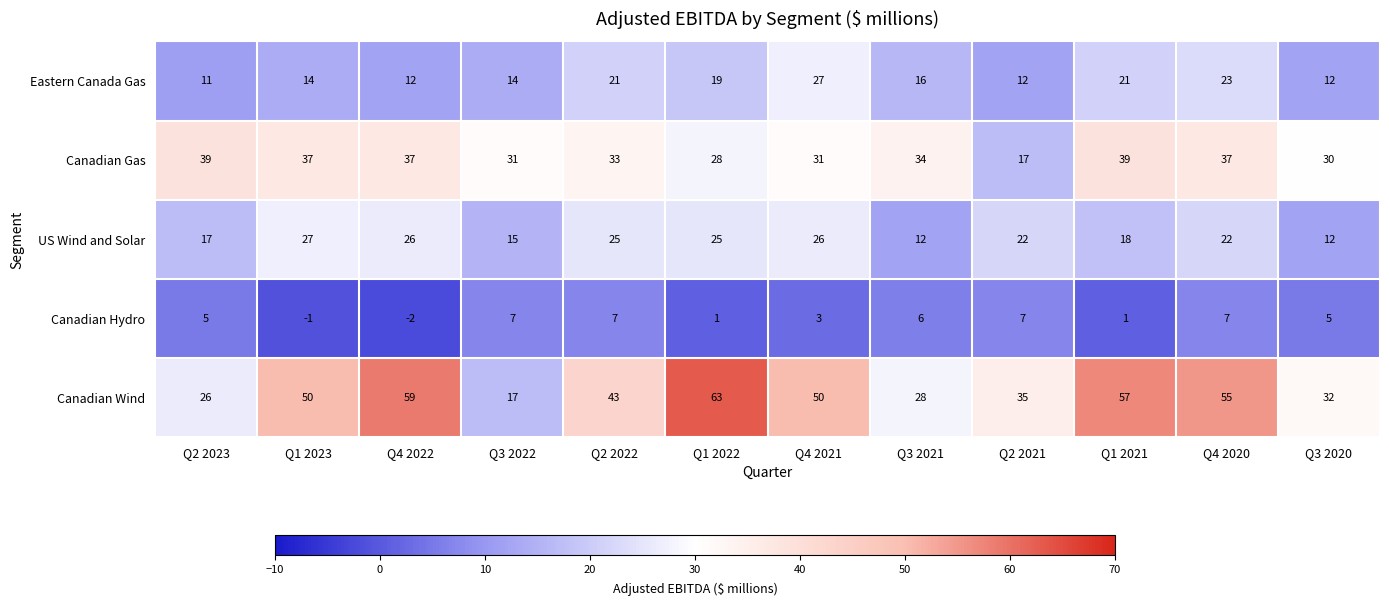

What is the difference between the Canadian Wind values at Q3 2020 and Q1 2021?

25